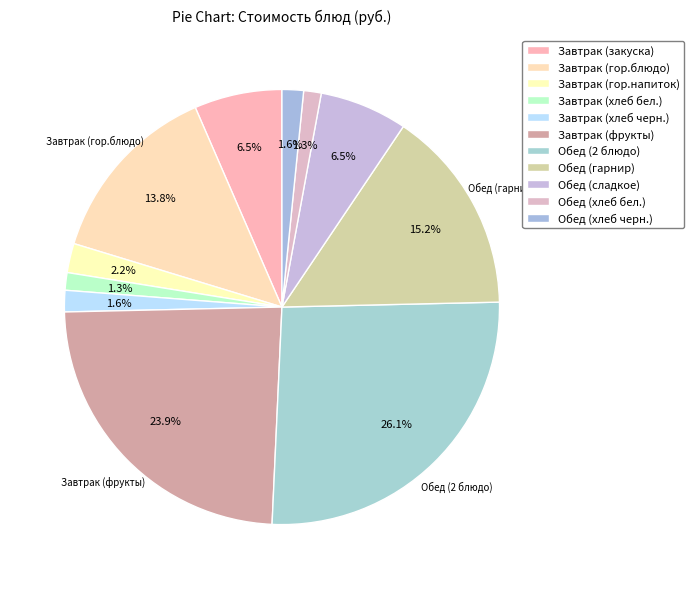

True or false: Обед (2 блюдо) accounts for 21% of the total.

False